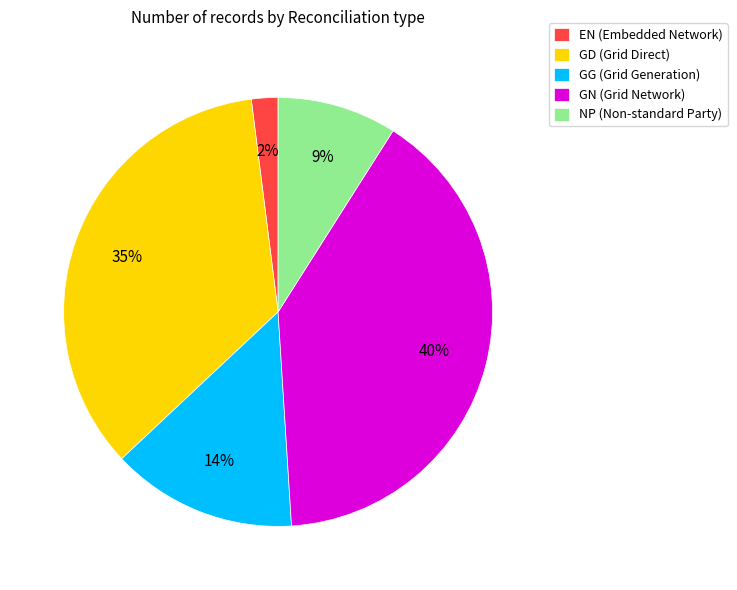

To the nearest percent, what is the difference between the largest and smallest slice percentages?

38%